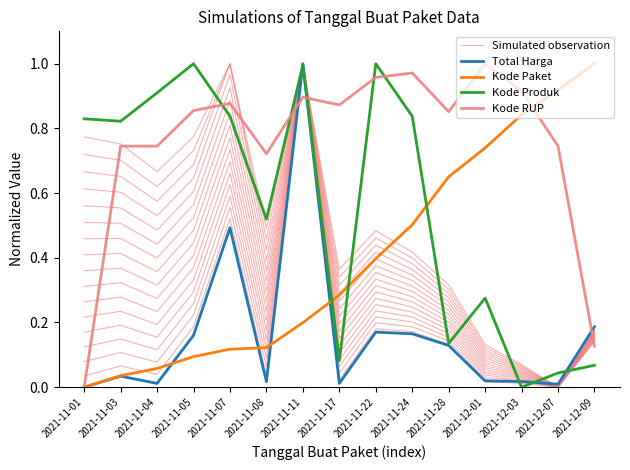

Where is the first local minimum for Total Harga?

2021-11-04